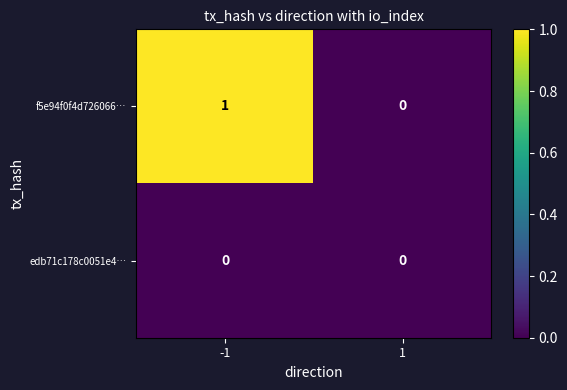

Rank the series by their maximum value, from lowest to highest.

edb71c178c0051e4…, f5e94f0f4d726066…